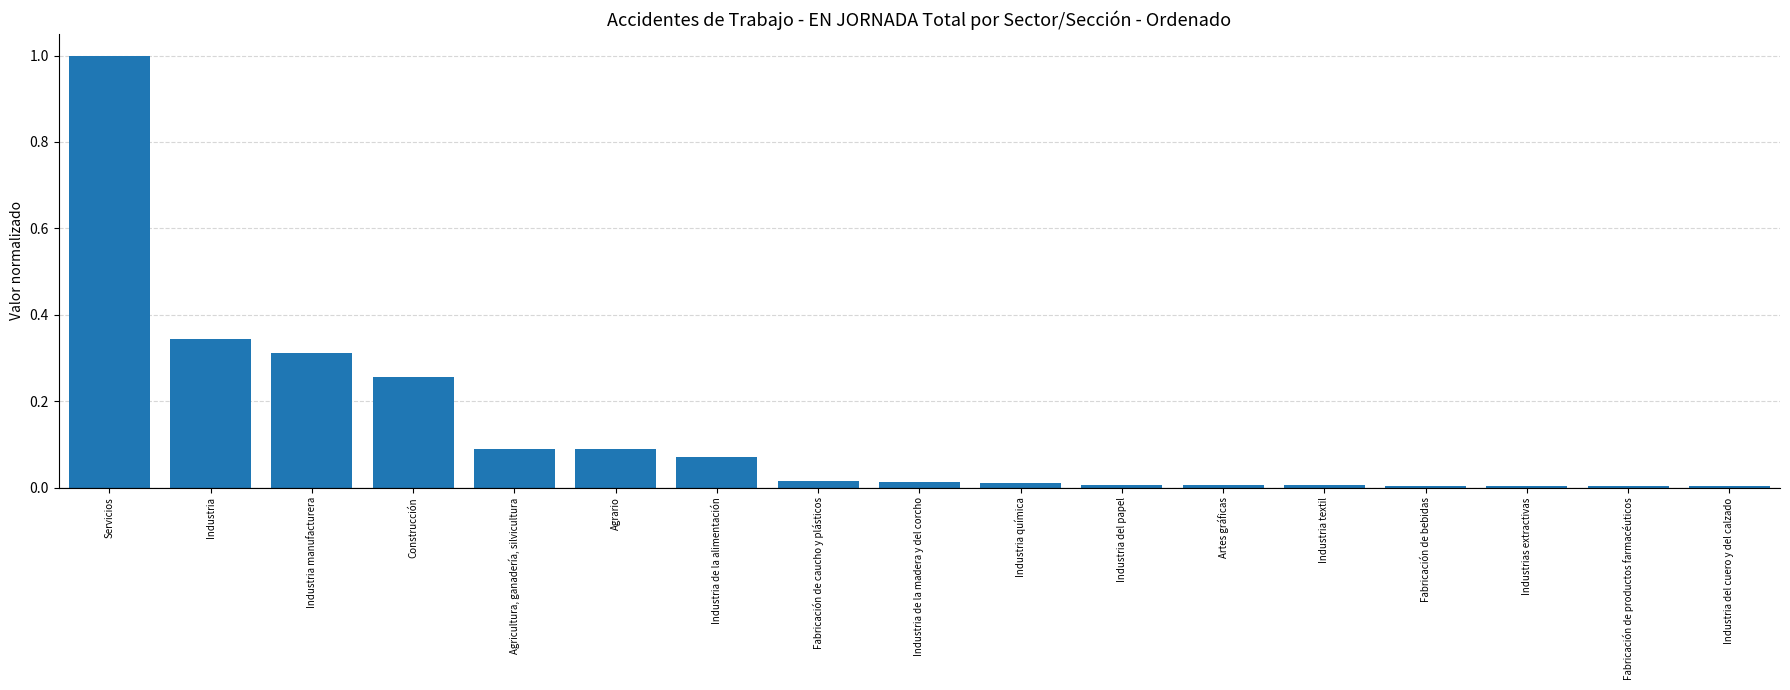

What is the maximum value shown in the chart?

1.0